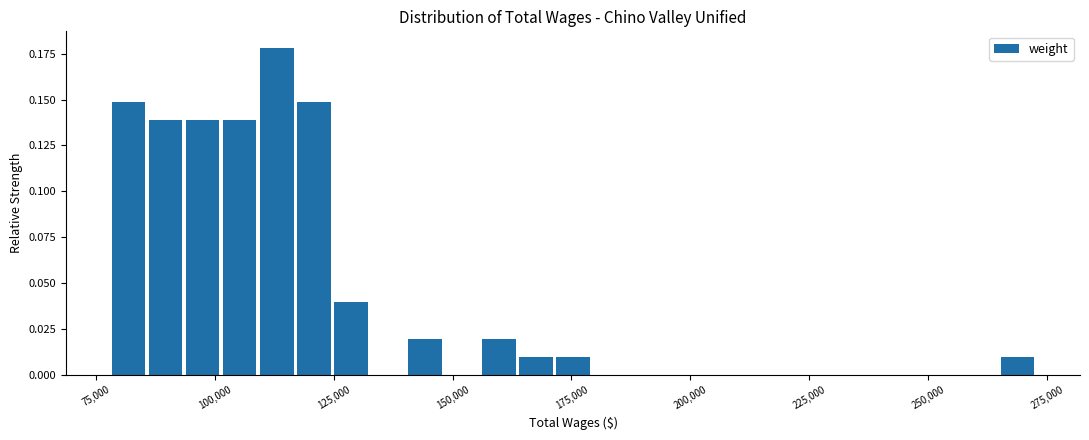

Read against the x-axis, roughly where is the centre of the tallest bar?

115000